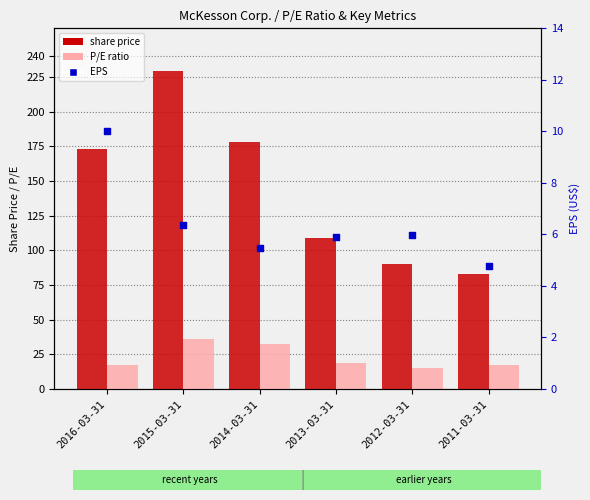

What is the total value across all series at 2015-03-31?

271.9